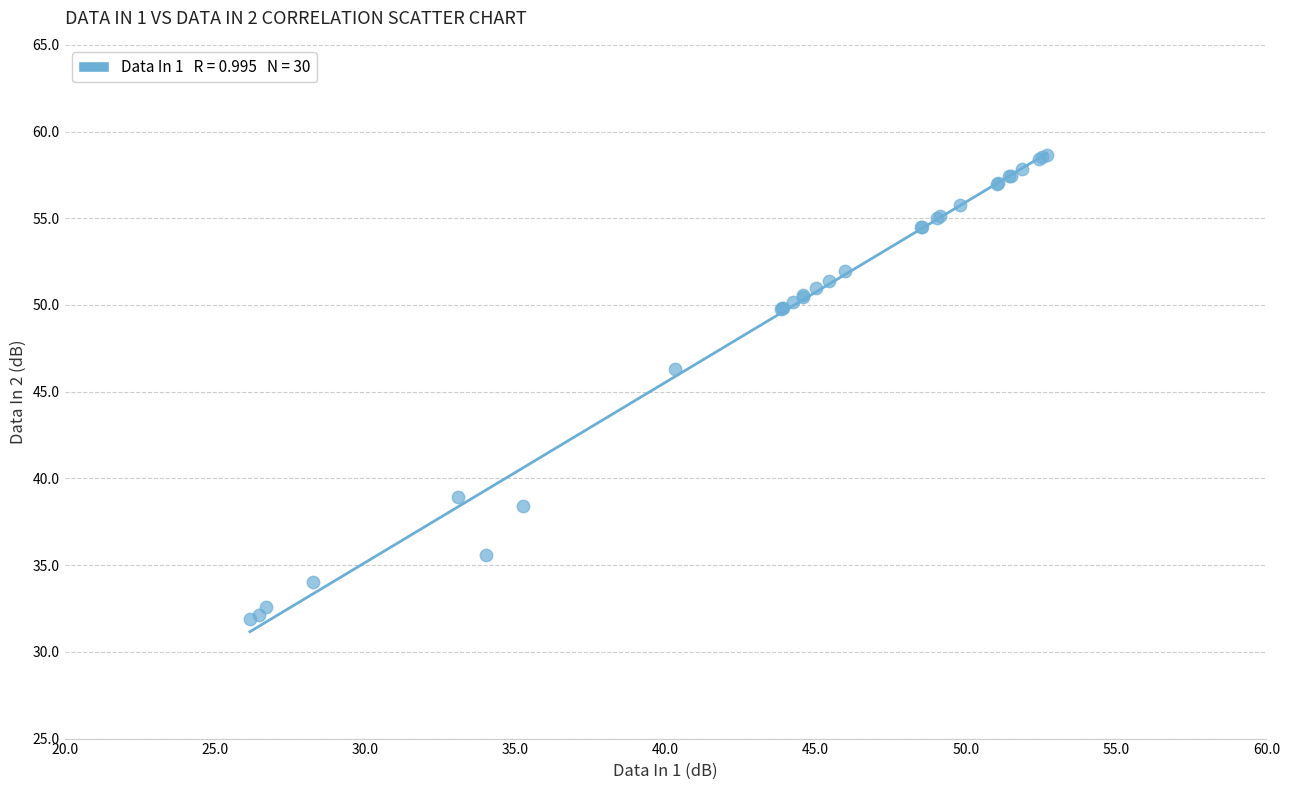

What Y value in the scatter plot is closest to 45?

46.3